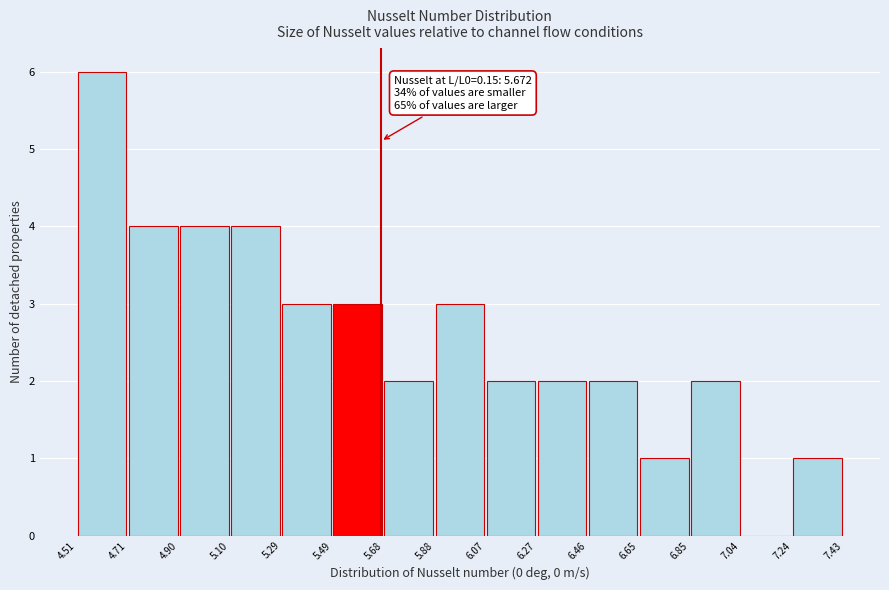

Over which range of the x-axis is the bar tallest?

4.51 to 4.71